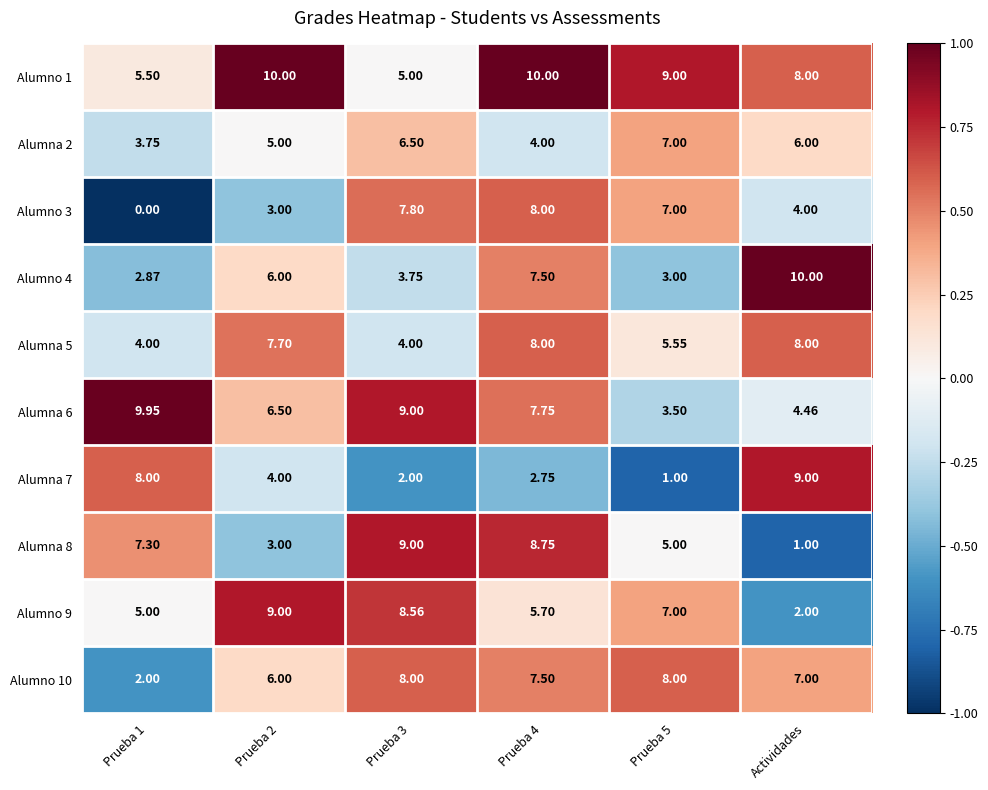

Which category has the highest value in the Alumna 7 series?

Actividades